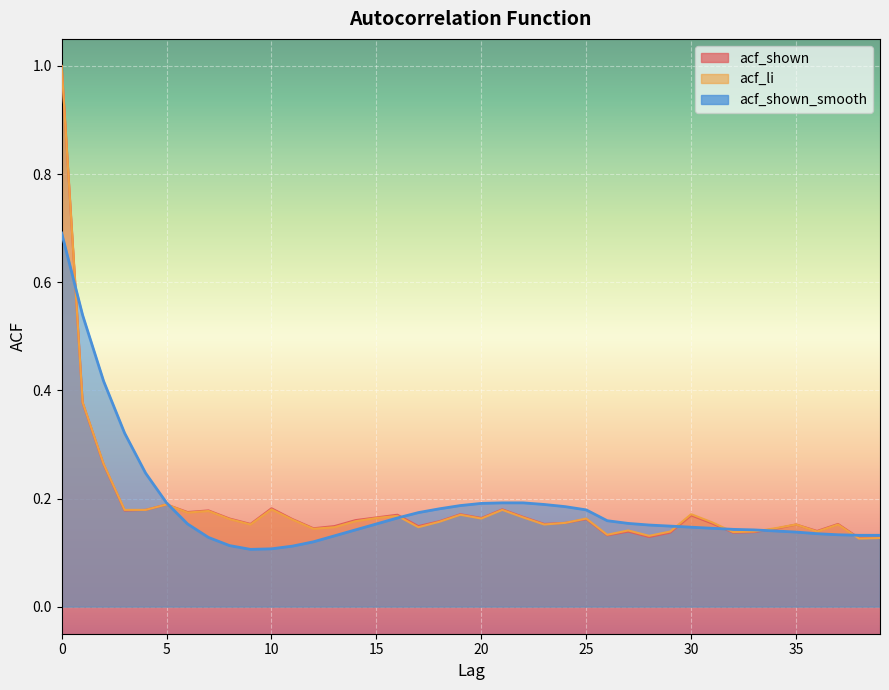

True or false: acf_li and acf_shown cross at least once.

False